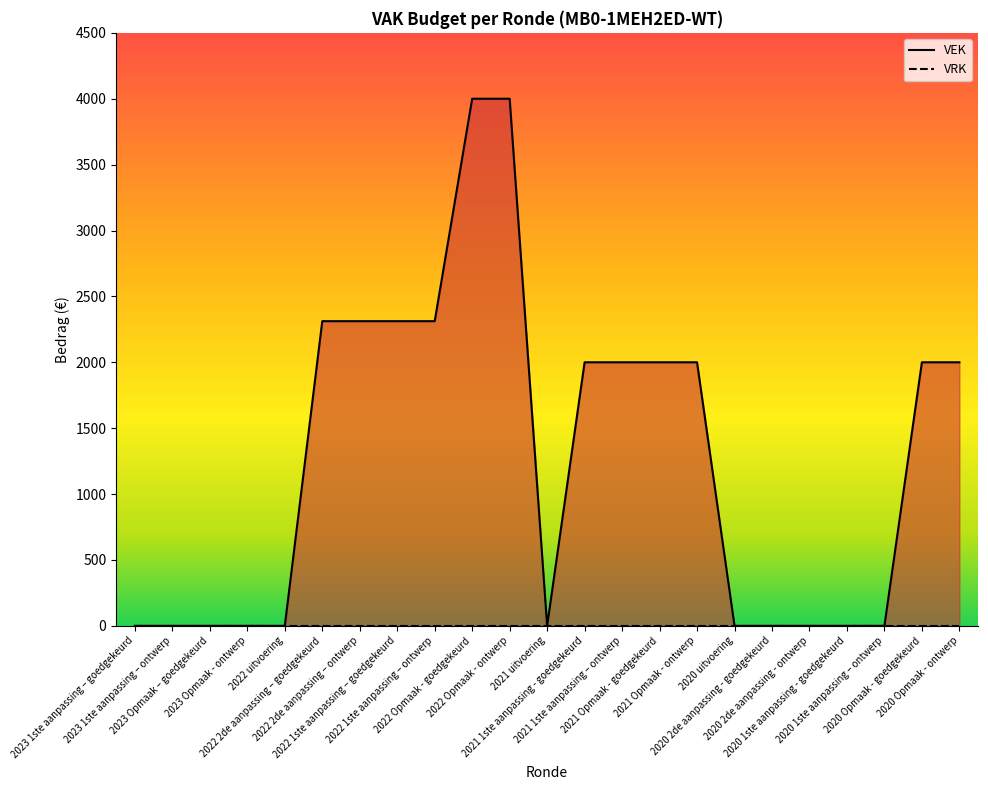

Count the number of categories in the chart.

23